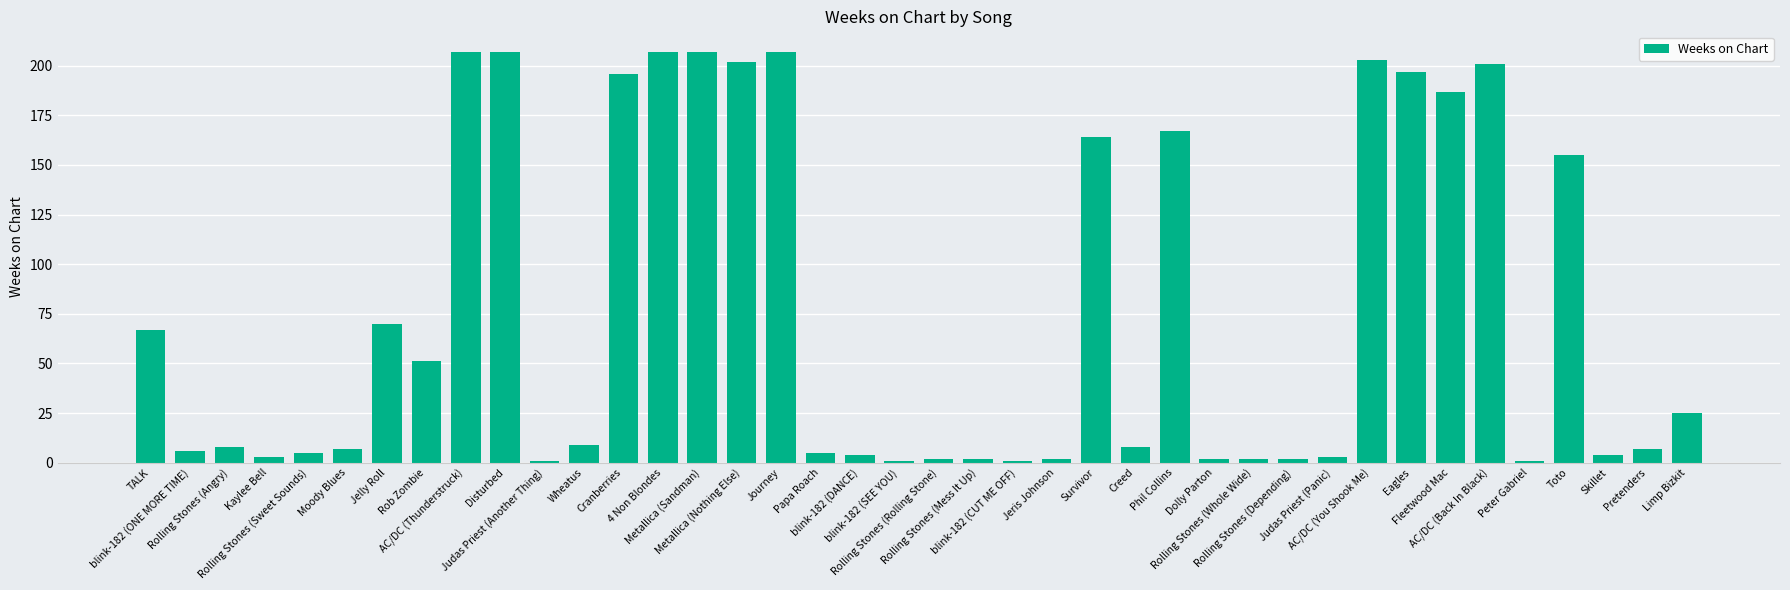

Is it true that the value at Cranberries is 196?

True